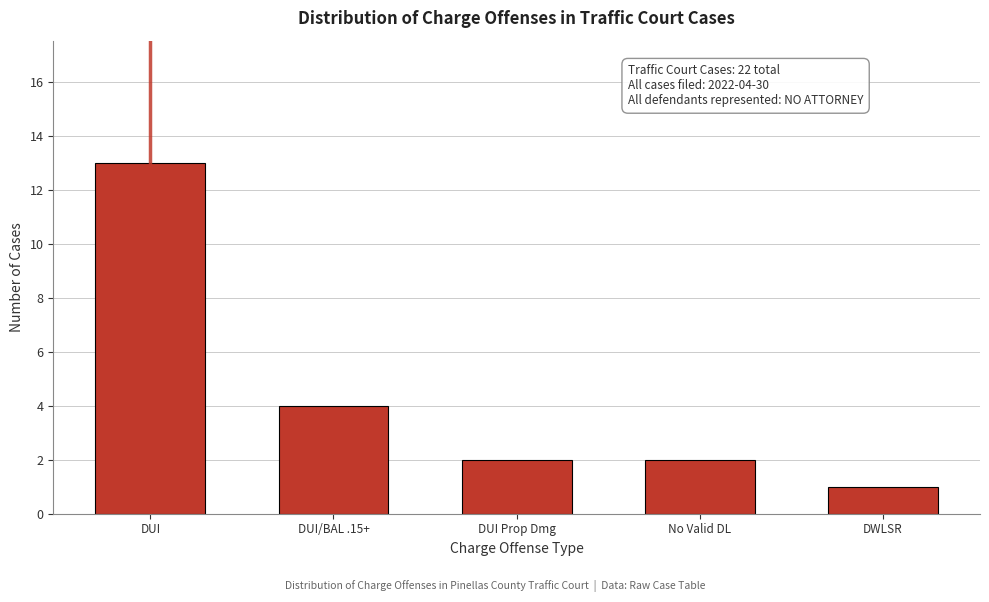

Reading left to right, list all the values displayed in this chart.

13	4	2	2	1